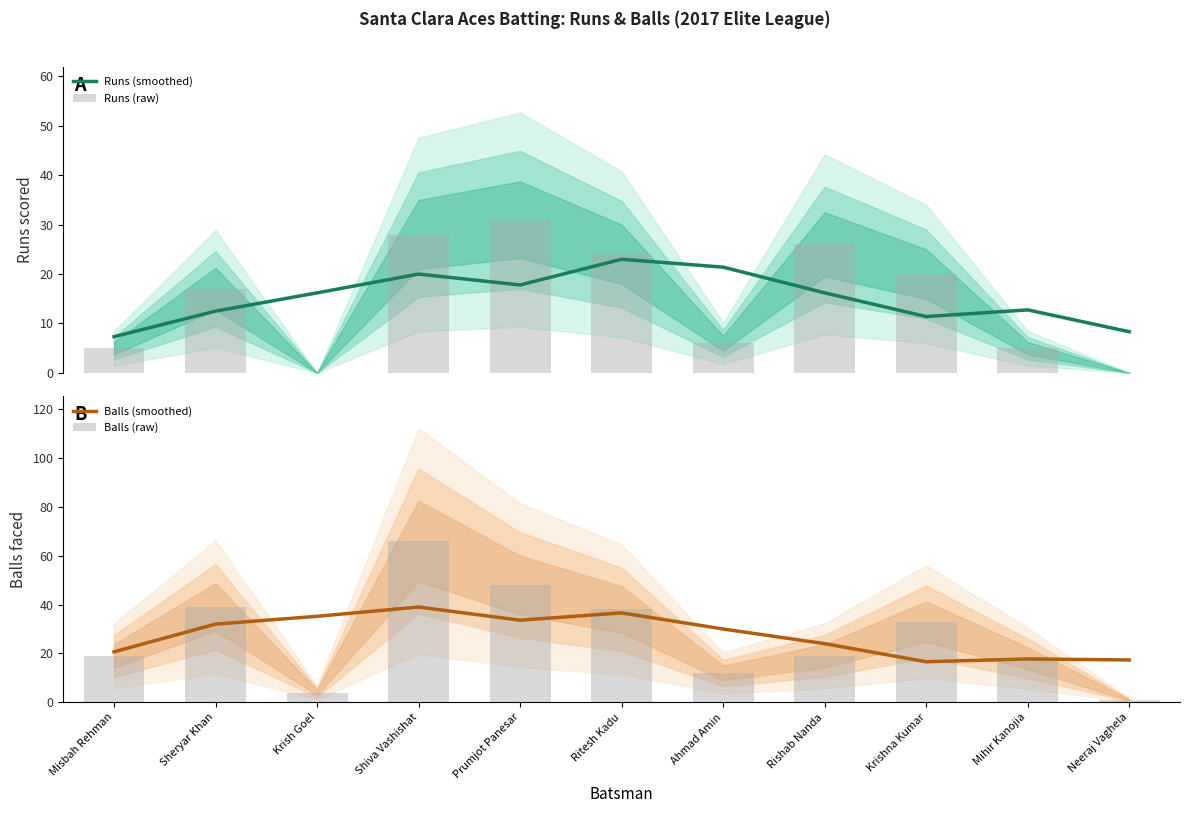

At which label is Balls (smoothed) closest to 27?

Ahmad Amin